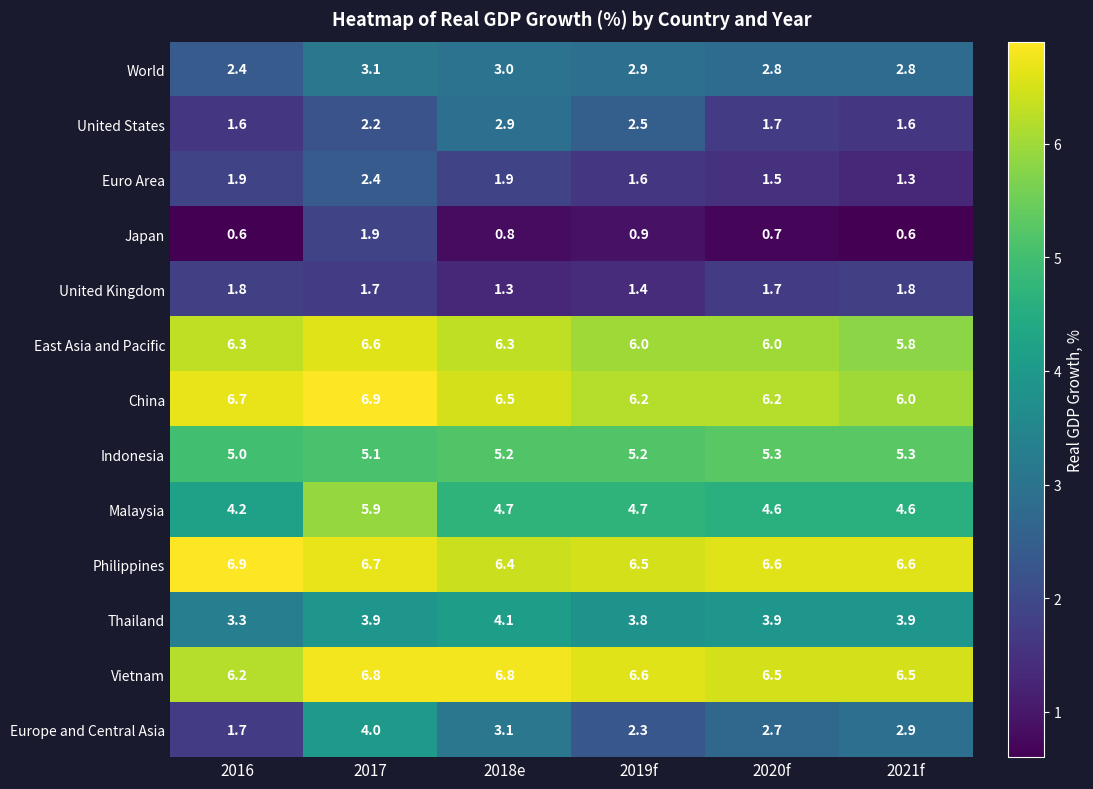

What is the sum of the China values at 2017 and 2021f?

12.9